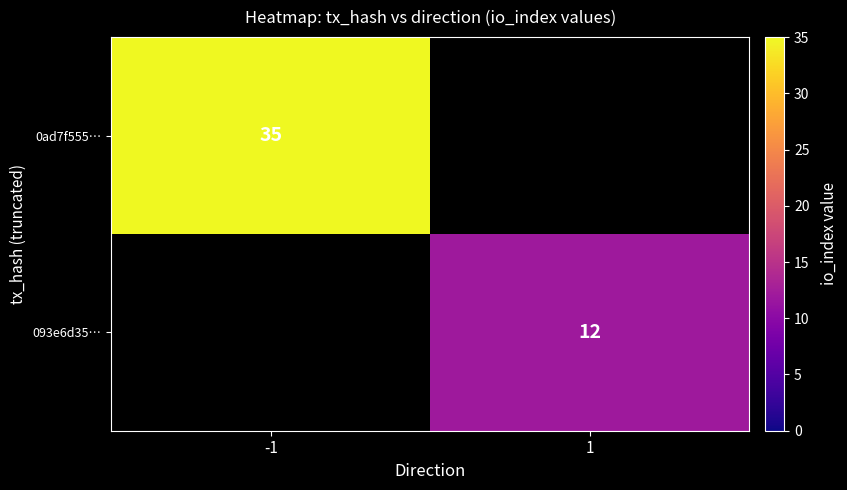

True or false: 0ad7f555… has a value of 35 at -1.

True